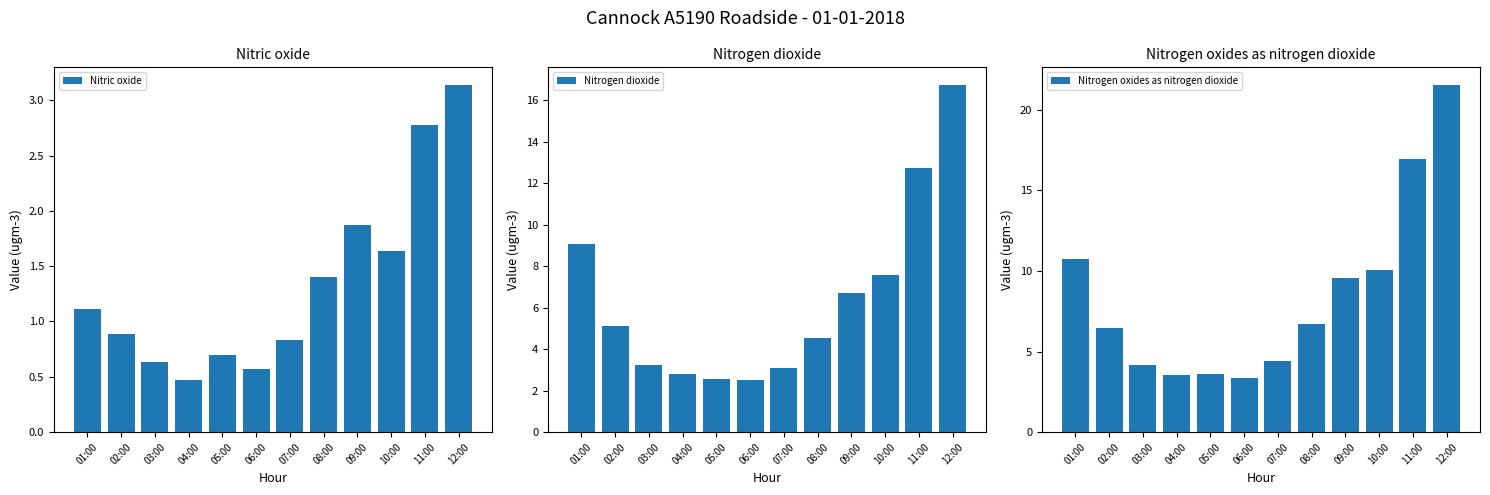

Reading left to right, what are all the values shown in this chart?

Nitric oxide: 01:00=1.1	02:00=0.9	03:00=0.6	04:00=0.5	05:00=0.7	06:00=0.6	07:00=0.8	08:00=1.4	09:00=1.9	10:00=1.6	11:00=2.8	12:00=3.1
Nitrogen dioxide: 01:00=9.1	02:00=5.1	03:00=3.2	04:00=2.8	05:00=2.6	06:00=2.5	07:00=3.1	08:00=4.5	09:00=6.7	10:00=7.6	11:00=12.7	12:00=16.7
Nitrogen oxides as nitrogen dioxide: 01:00=10.8	02:00=6.5	03:00=4.2	04:00=3.5	05:00=3.6	06:00=3.4	07:00=4.4	08:00=6.7	09:00=9.6	10:00=10.1	11:00=17.0	12:00=21.6